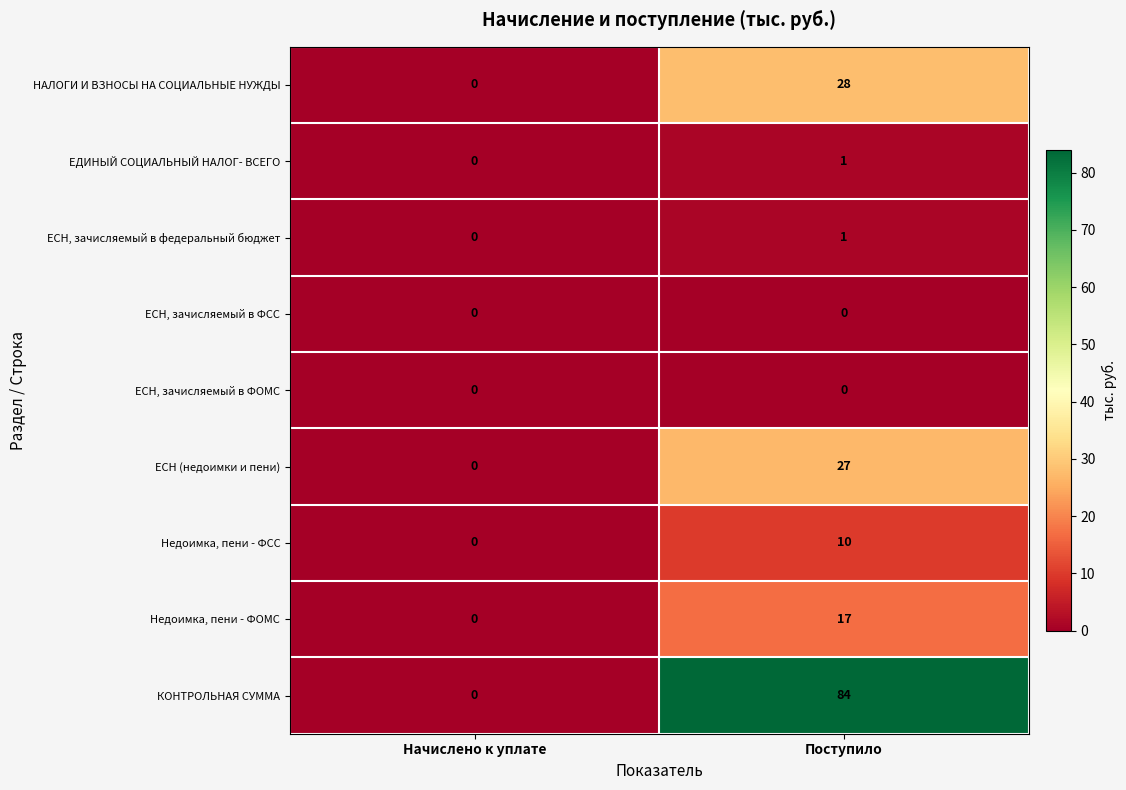

Reading left to right, what are all the values shown in this chart?

НАЛОГИ И ВЗНОСЫ НА СОЦИАЛЬНЫЕ НУЖДЫ: Начислено к уплате=0	Поступило=28
ЕДИНЫЙ СОЦИАЛЬНЫЙ НАЛОГ- ВСЕГО: Начислено к уплате=0	Поступило=1
ЕСН, зачисляемый в федеральный бюджет: Начислено к уплате=0	Поступило=1
ЕСН, зачисляемый в ФСС: Начислено к уплате=0	Поступило=0
ЕСН, зачисляемый в ФОМС: Начислено к уплате=0	Поступило=0
ЕСН (недоимки и пени): Начислено к уплате=0	Поступило=27
Недоимка, пени - ФСС: Начислено к уплате=0	Поступило=10
Недоимка, пени - ФОМС: Начислено к уплате=0	Поступило=17
КОНТРОЛЬНАЯ СУММА: Начислено к уплате=0	Поступило=84